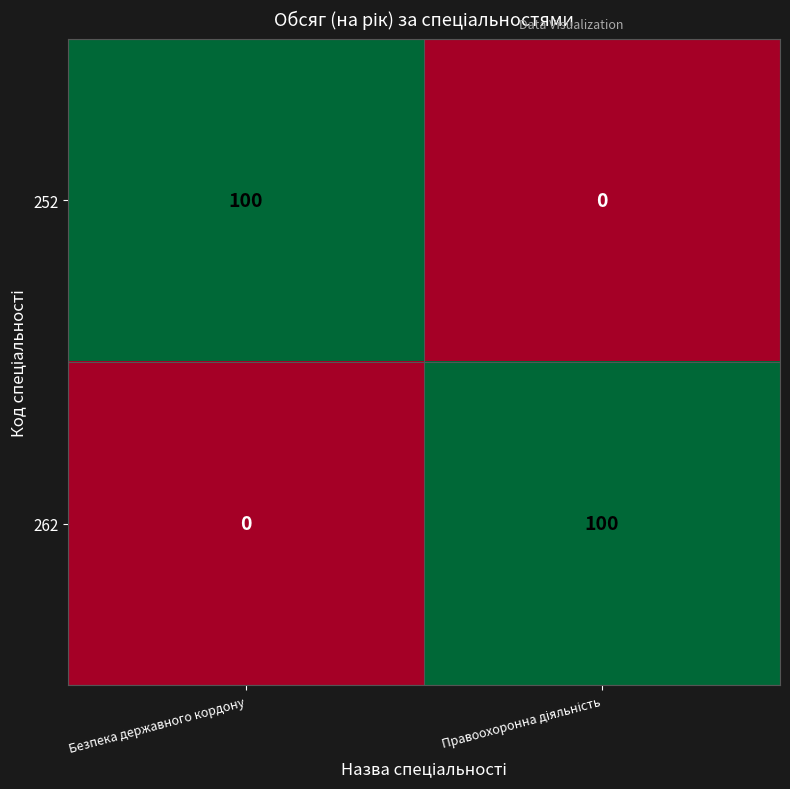

What is the total value across all series at Безпека державного кордону?

100